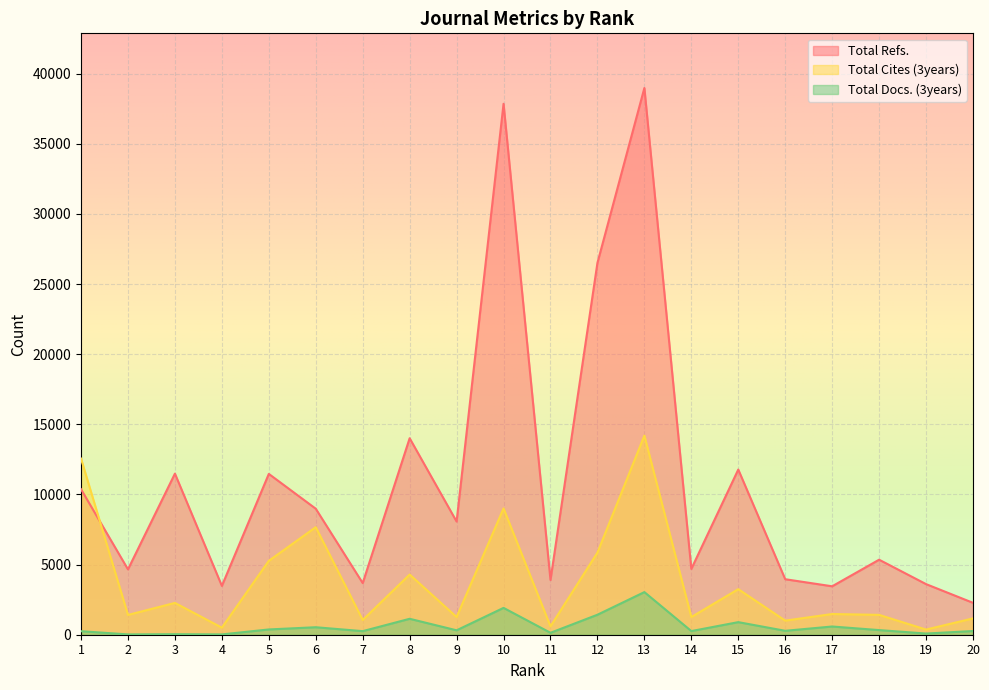

What is the difference between the highest and lowest values at 13?

35939